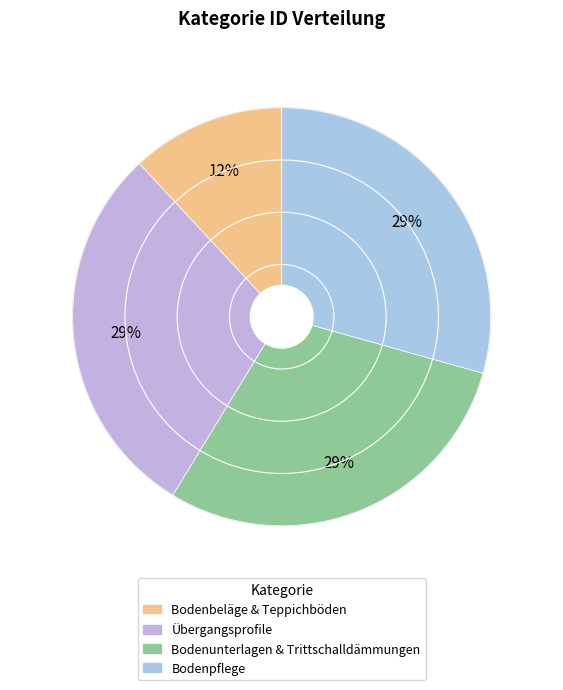

Which has a higher value, Bodenunterlagen & Trittschalldämmungen or Bodenpflege?

Bodenunterlagen & Trittschalldämmungen